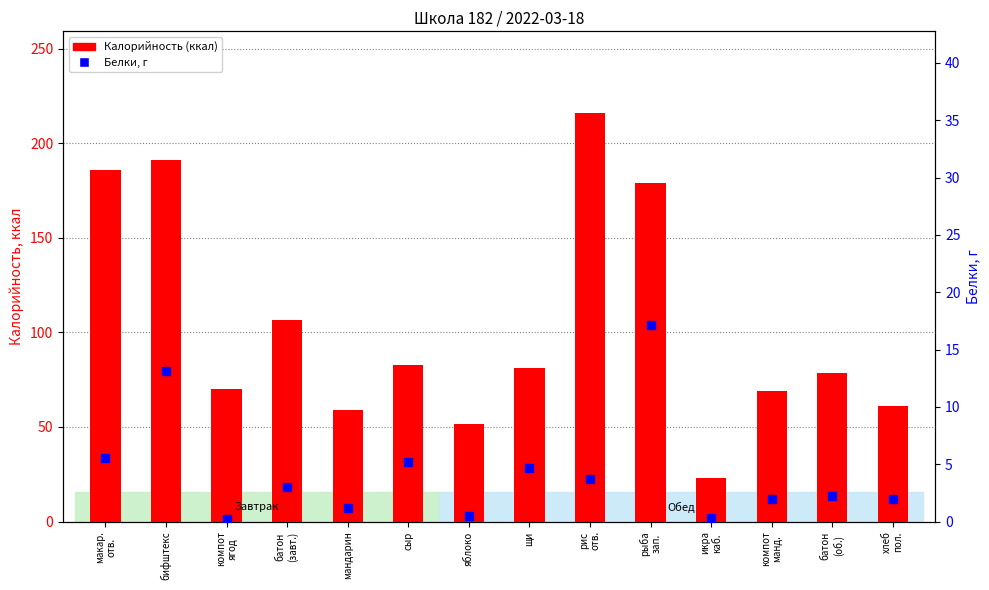

What is the label of the 6th bar from the left?

сыр